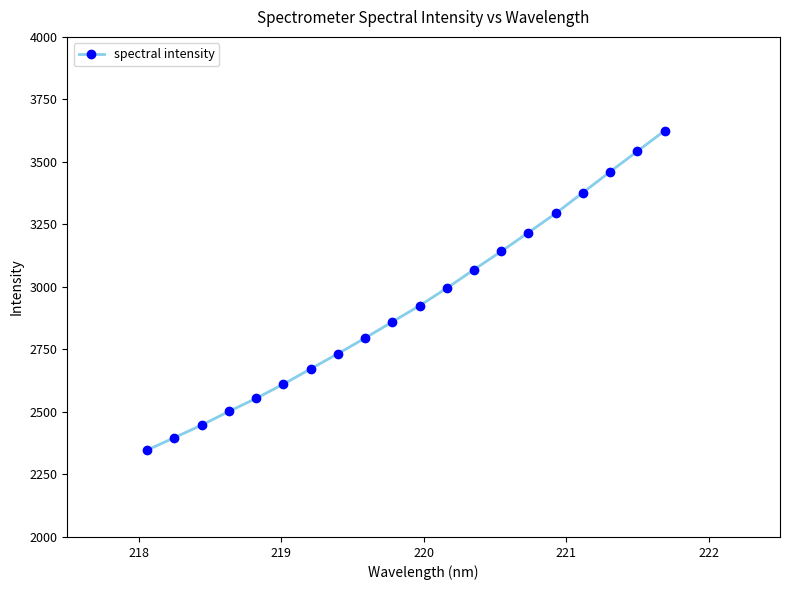

What is the average value?

2928.4